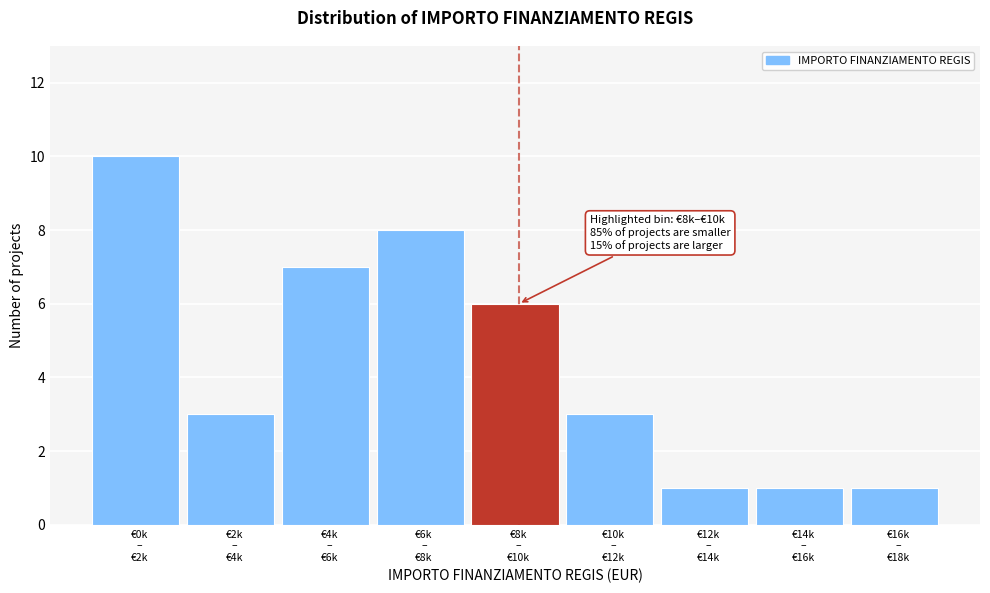

Reading right to left, list all the values displayed in this chart.

1	1	1	3	6	8	7	3	10